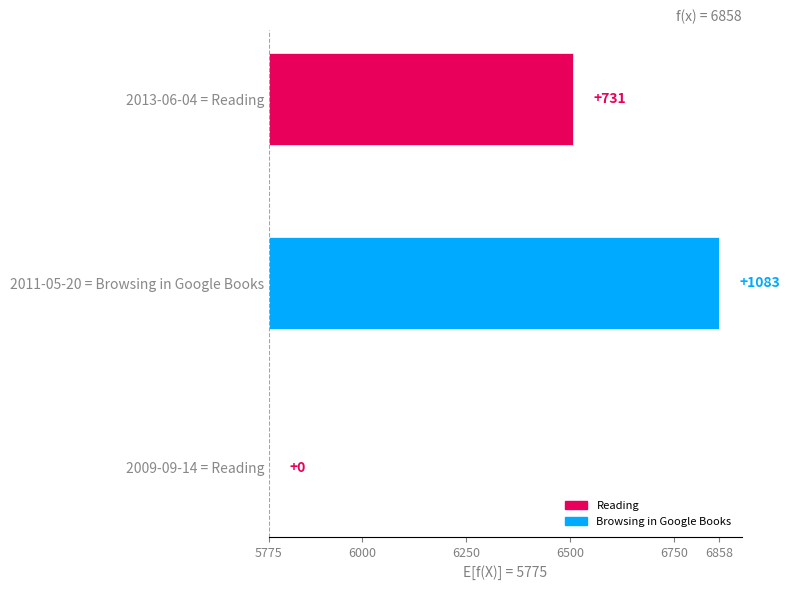

What is the approximate value at 6250, to the nearest 10?

730